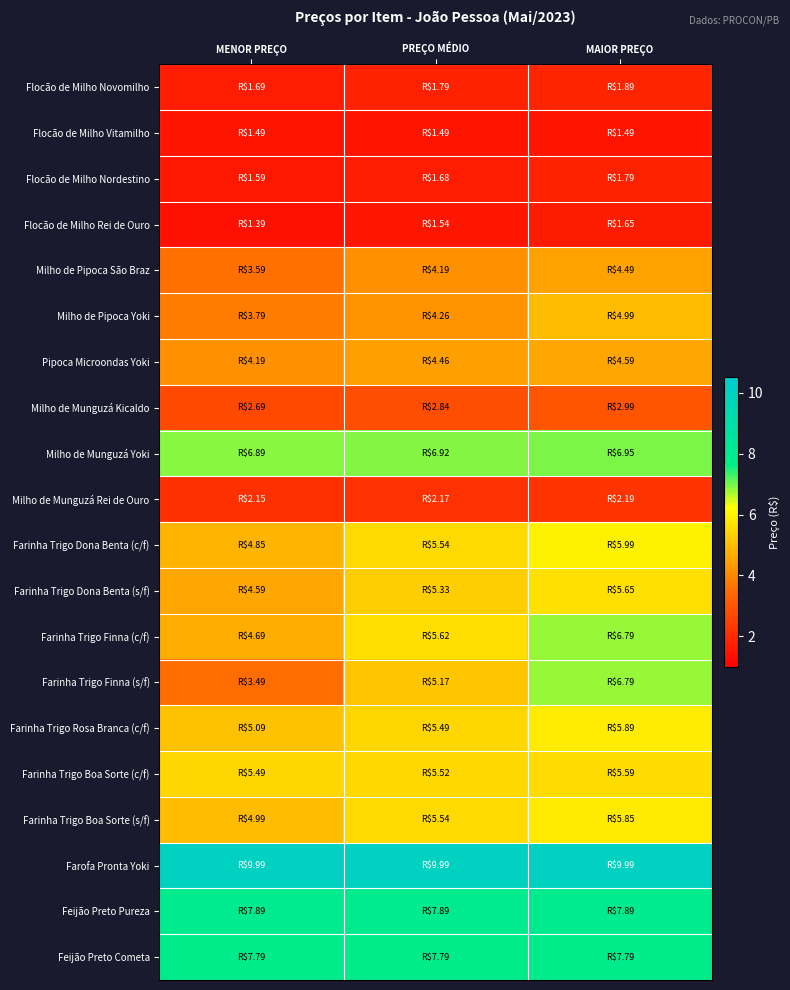

Rank the series by their maximum value, from highest to lowest.

Farofa Pronta Yoki, Feijão Preto Pureza, Feijão Preto Cometa, Milho de Munguzá Yoki, Farinha Trigo Finna (c/f), Farinha Trigo Finna (s/f), Farinha Trigo Dona Benta (c/f), Farinha Trigo Rosa Branca (c/f), Farinha Trigo Boa Sorte (s/f), Farinha Trigo Dona Benta (s/f), Farinha Trigo Boa Sorte (c/f), Milho de Pipoca Yoki, Pipoca Microondas Yoki, Milho de Pipoca São Braz, Milho de Munguzá Kicaldo, Milho de Munguzá Rei de Ouro, Flocão de Milho Novomilho, Flocão de Milho Nordestino, Flocão de Milho Rei de Ouro, Flocão de Milho Vitamilho